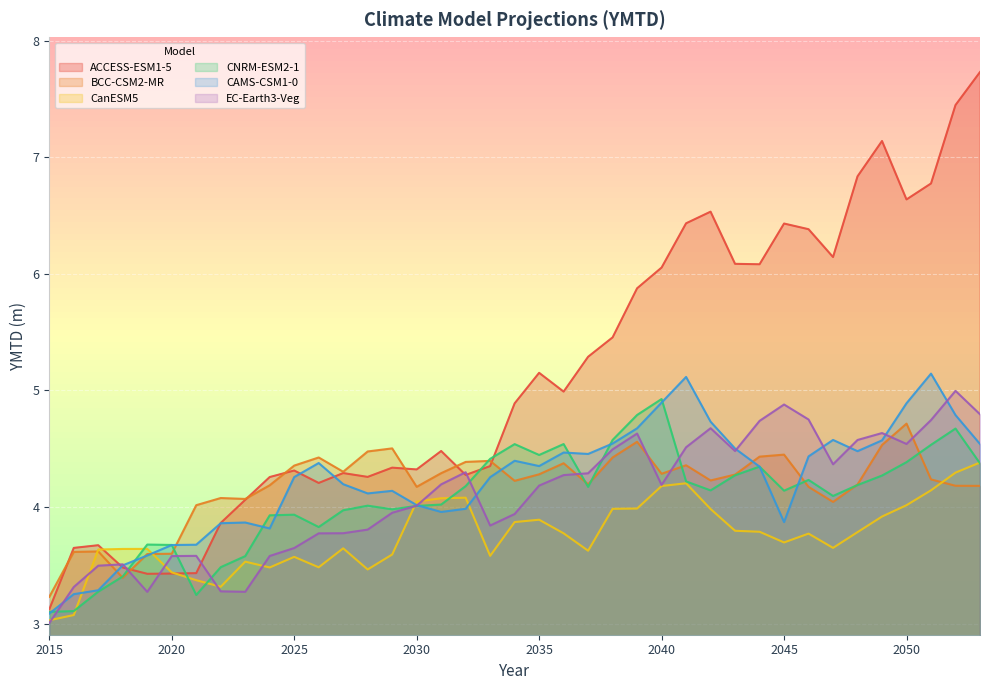

How many times do EC-Earth3-Veg and ACCESS-ESM1-5 cross each other?

6